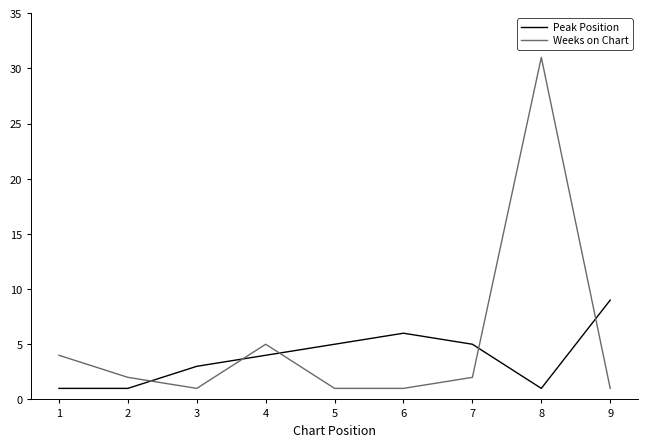

True or false: Peak Position has a value of 9 at 9.

True